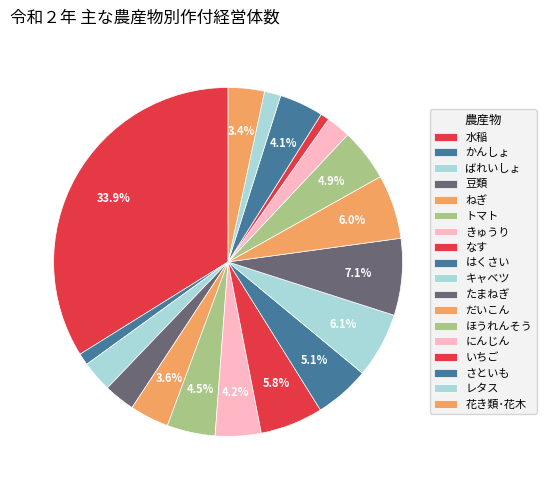

To the nearest percent, what is the difference between the largest and smallest slice percentages?

33%